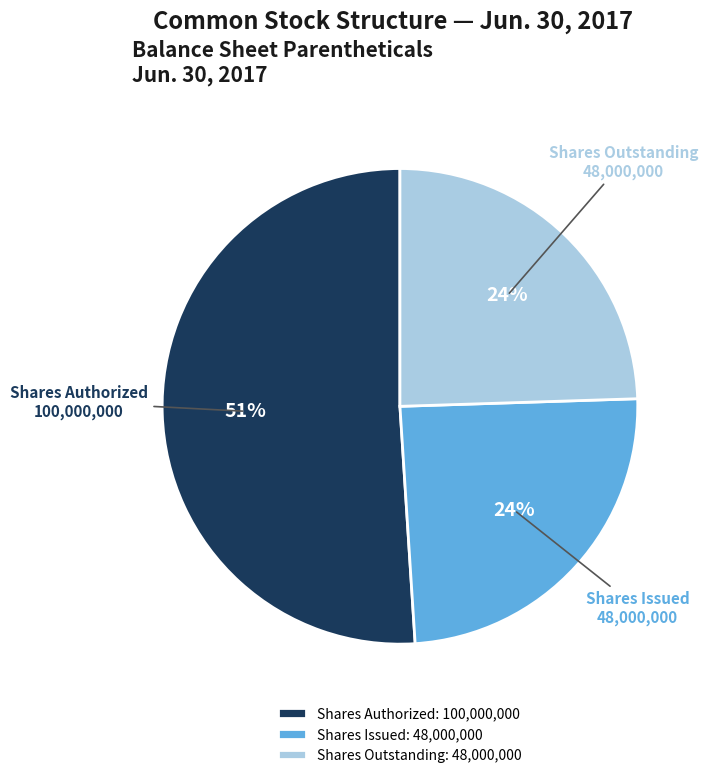

Count the number of slices in the pie.

3